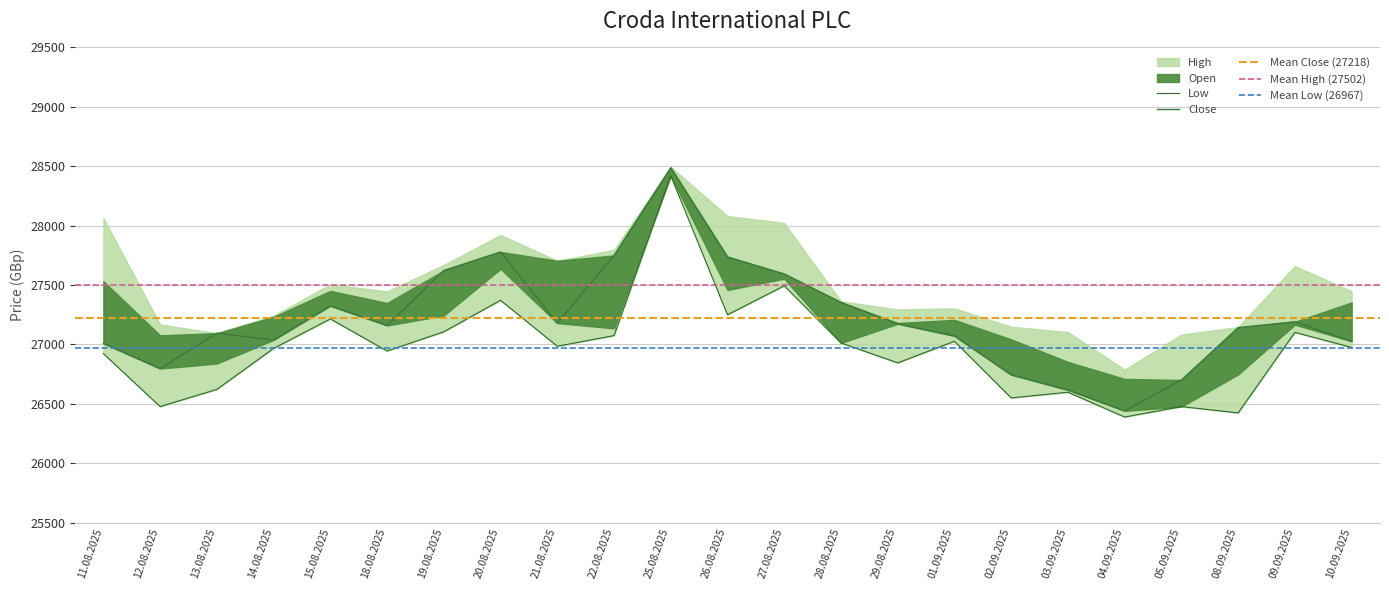

Is it true that Close equals 27324 at 15.08.2025?

True